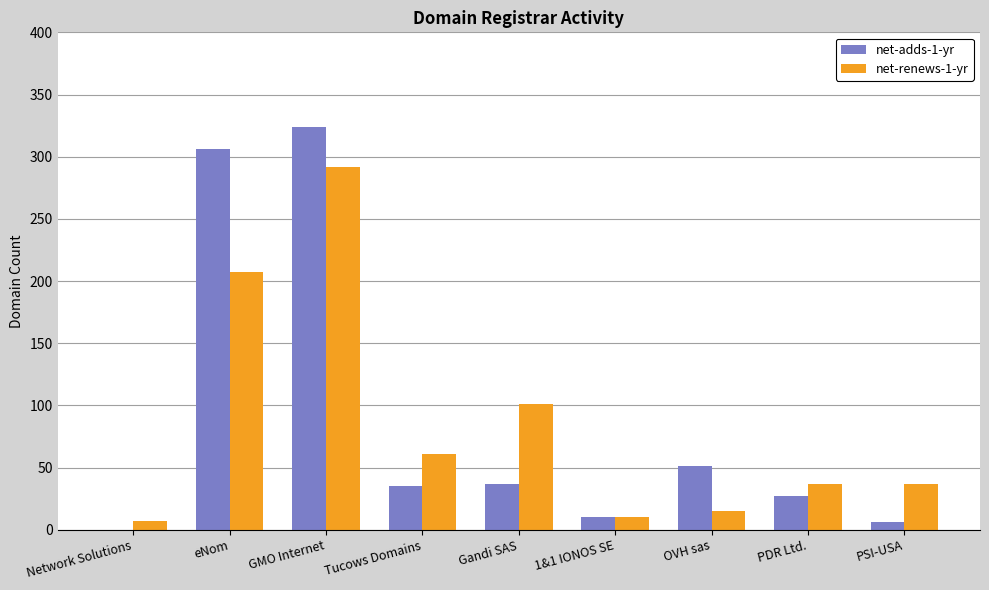

Between GMO Internet and OVH sas, which series saw the biggest shift?

net-renews-1-yr